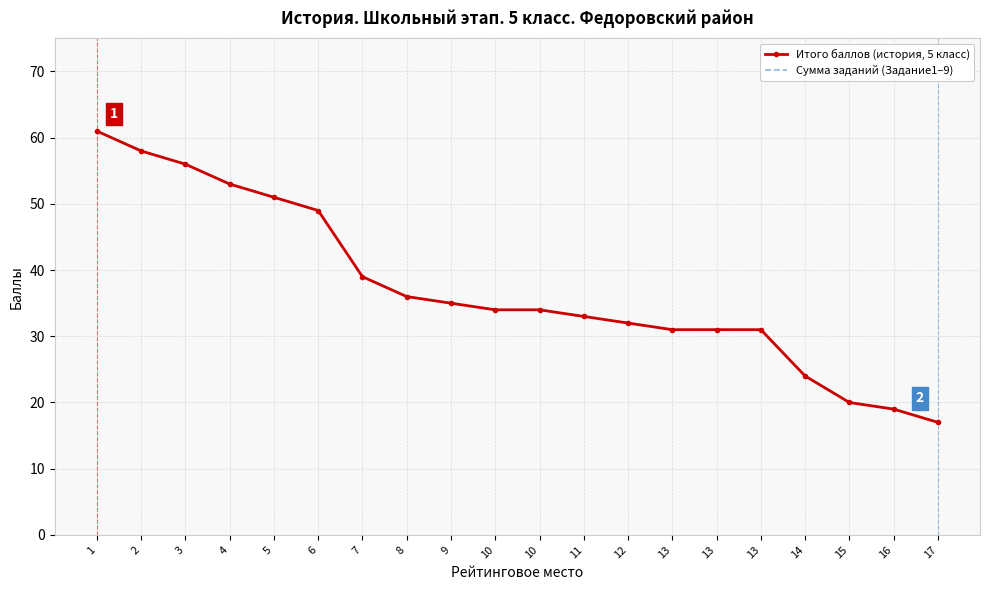

The Итого баллов (история, 5 класс) series shows 51 at 5. True or false?

True